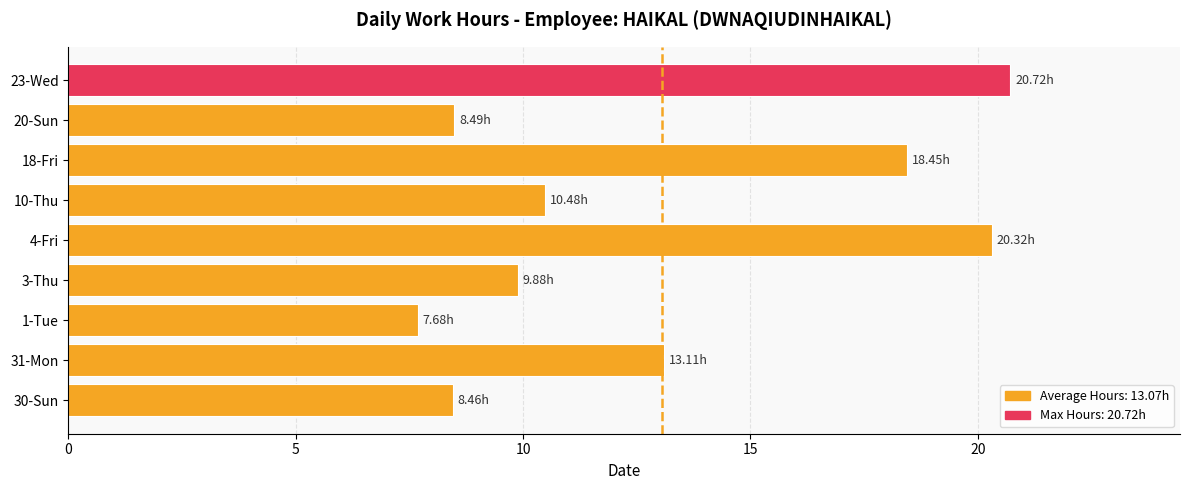

What is the sum of all values?

117.6